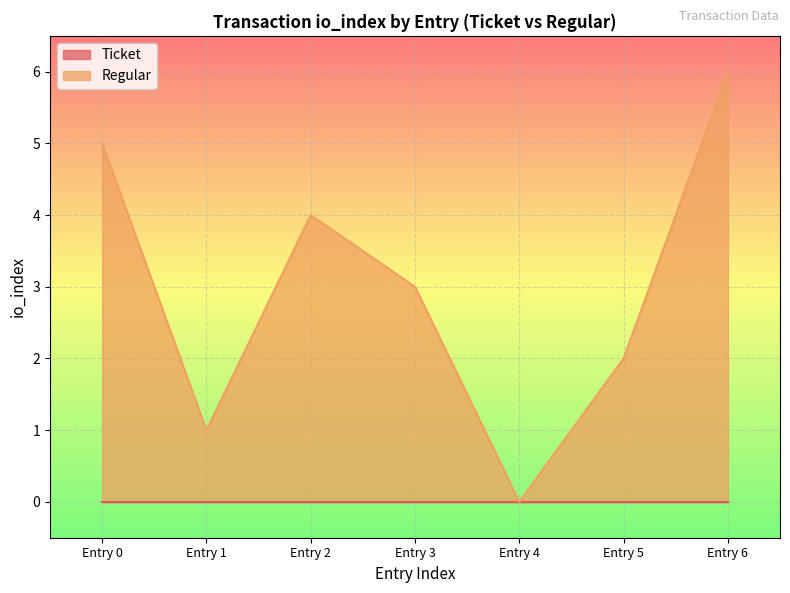

The value of Regular at Entry 5 is 4. True or false?

False